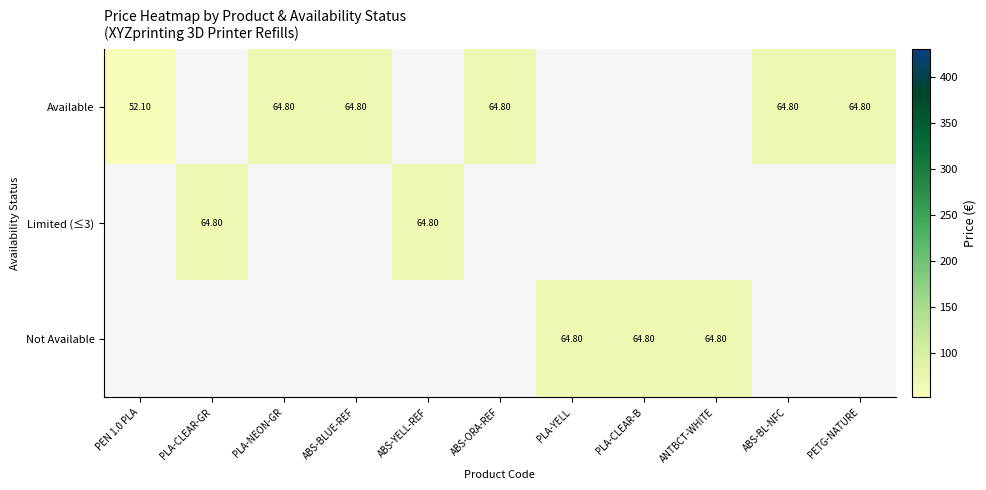

How many values in the Available series are below 64?

1